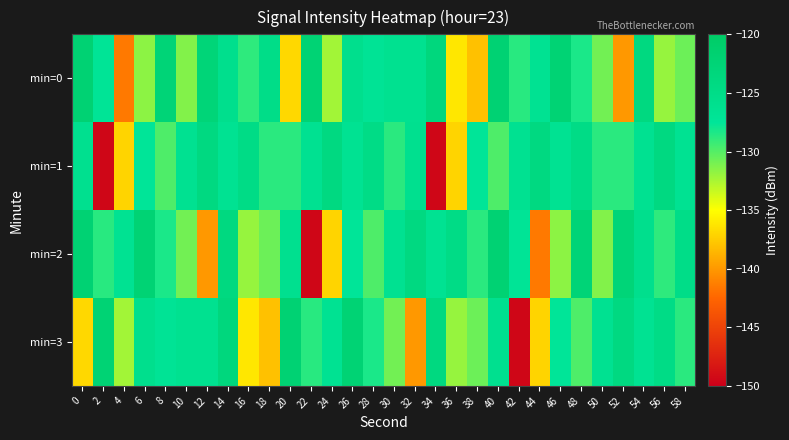

What is the total value across all series at 22?

-526.7